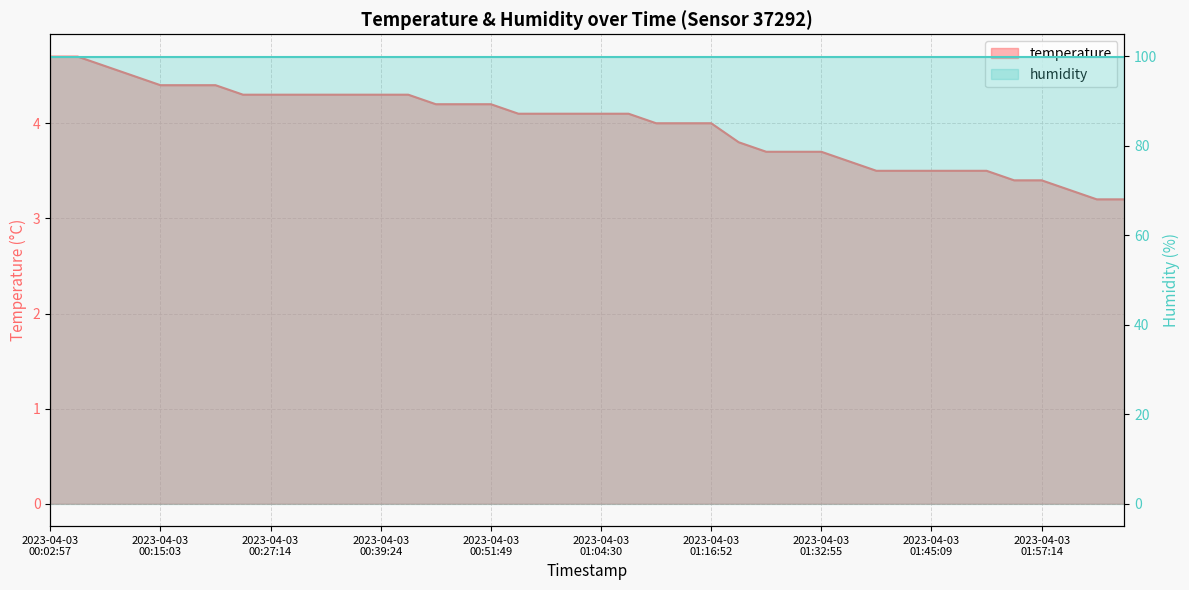

True or false: the data has more than 0 interior local peaks.

False